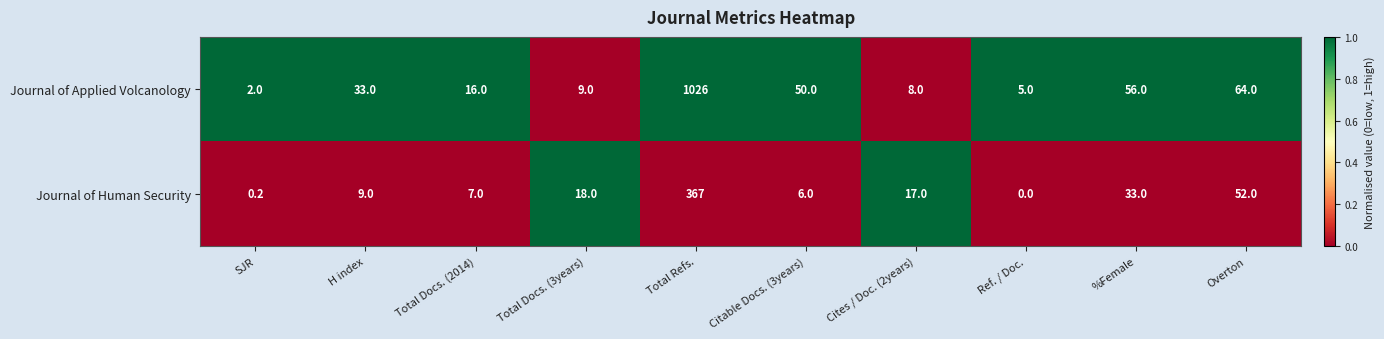

At which category is the sum across all series the highest?

Total Refs.